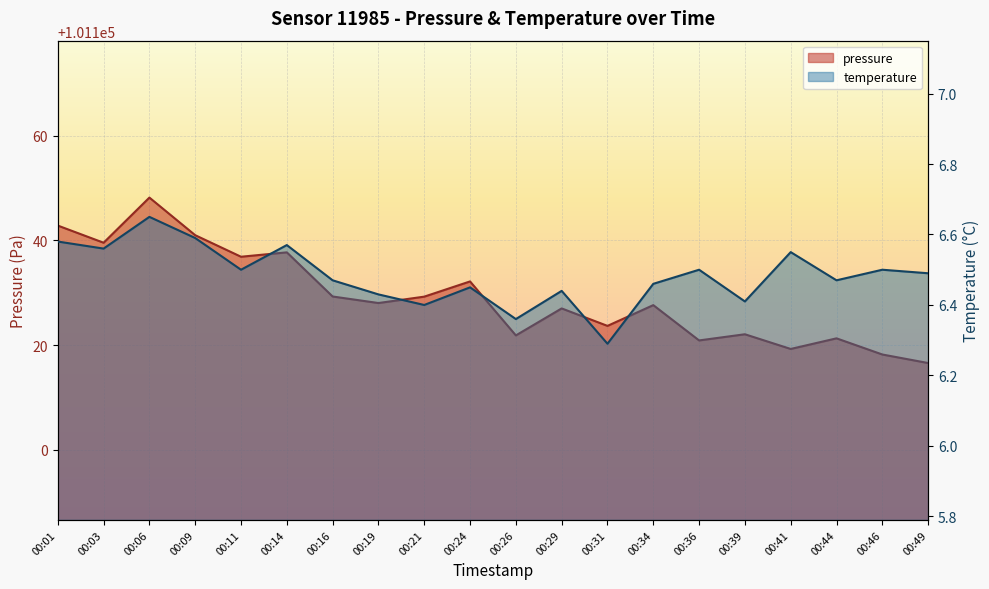

Which has a higher value, 00:31 or 00:41?

00:31